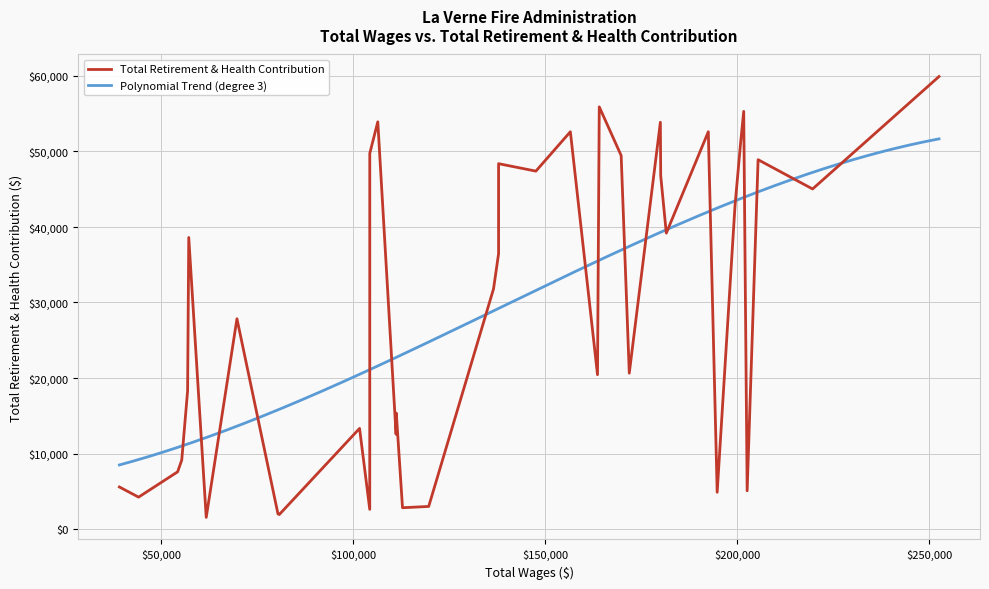

What is the change in value from 6 to 21?

-39809